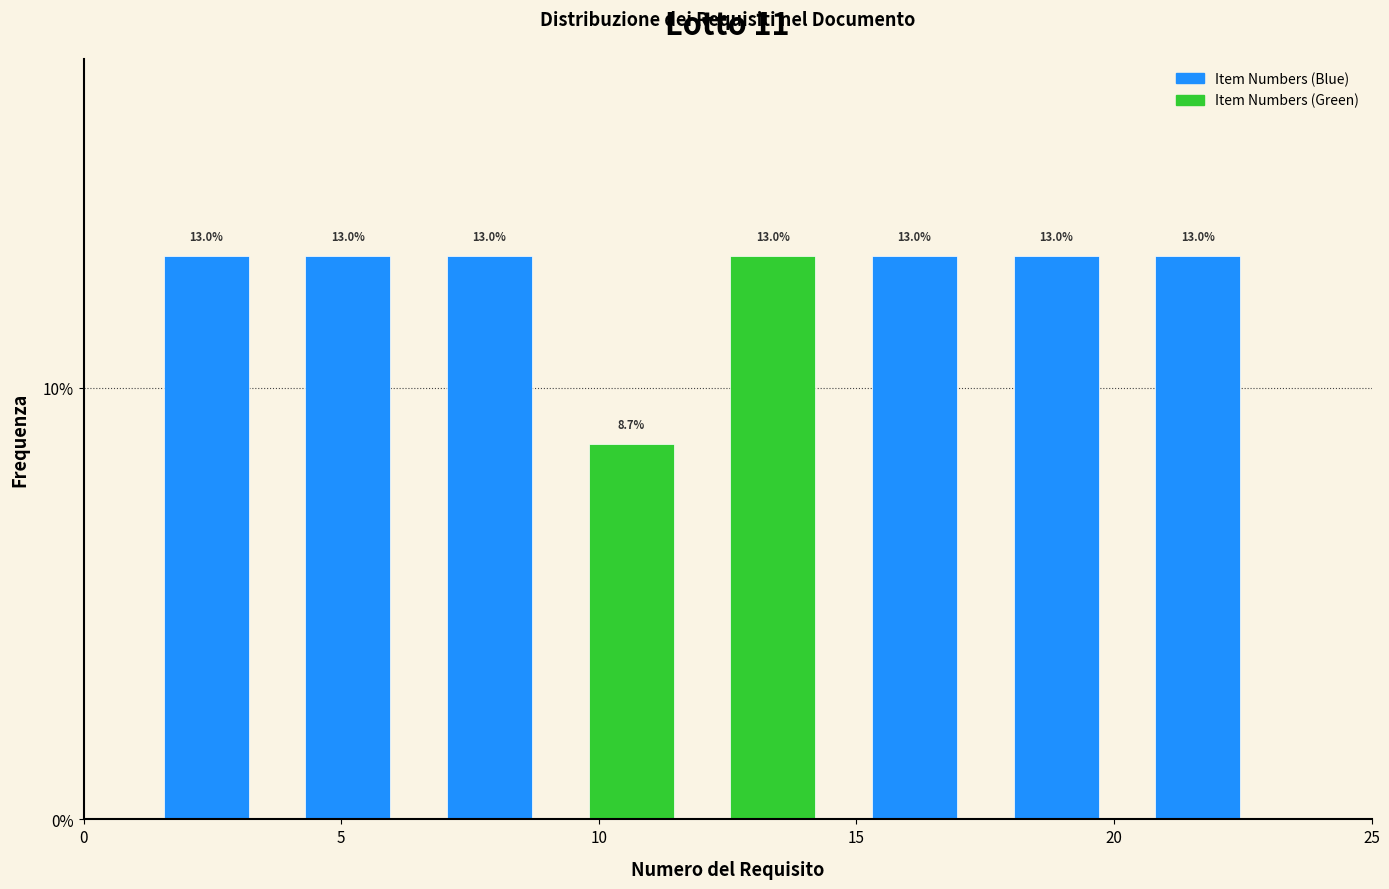

How tall is the bar that spans 12.00 to 14.75 on the x-axis? The bar edges are not printed on the chart, so give them approximately, as read against the axis.

13.0